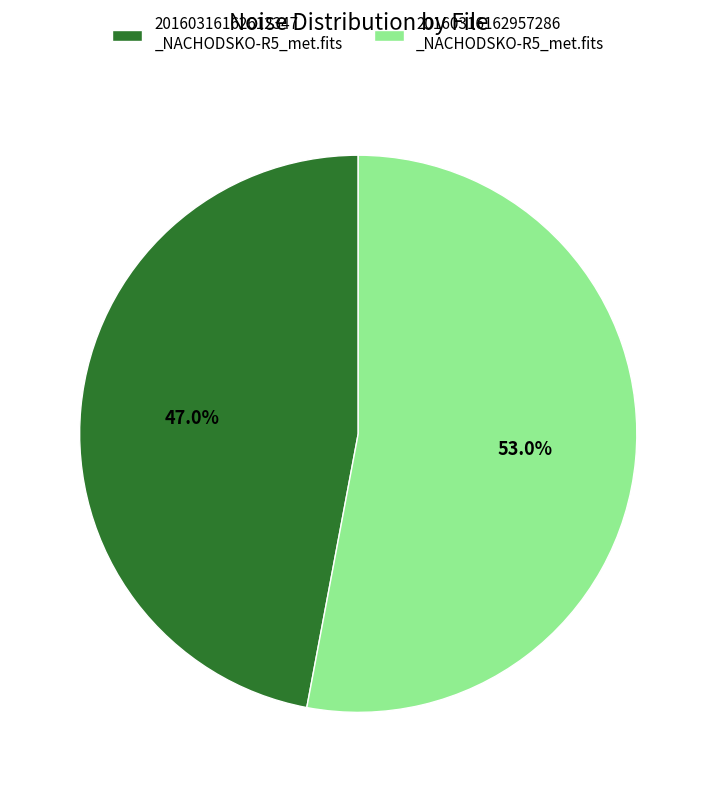

Rank the categories by value from lowest to highest.

20160316162612347 _NACHODSKO-R5_met.fits, 20160316162957286 _NACHODSKO-R5_met.fits